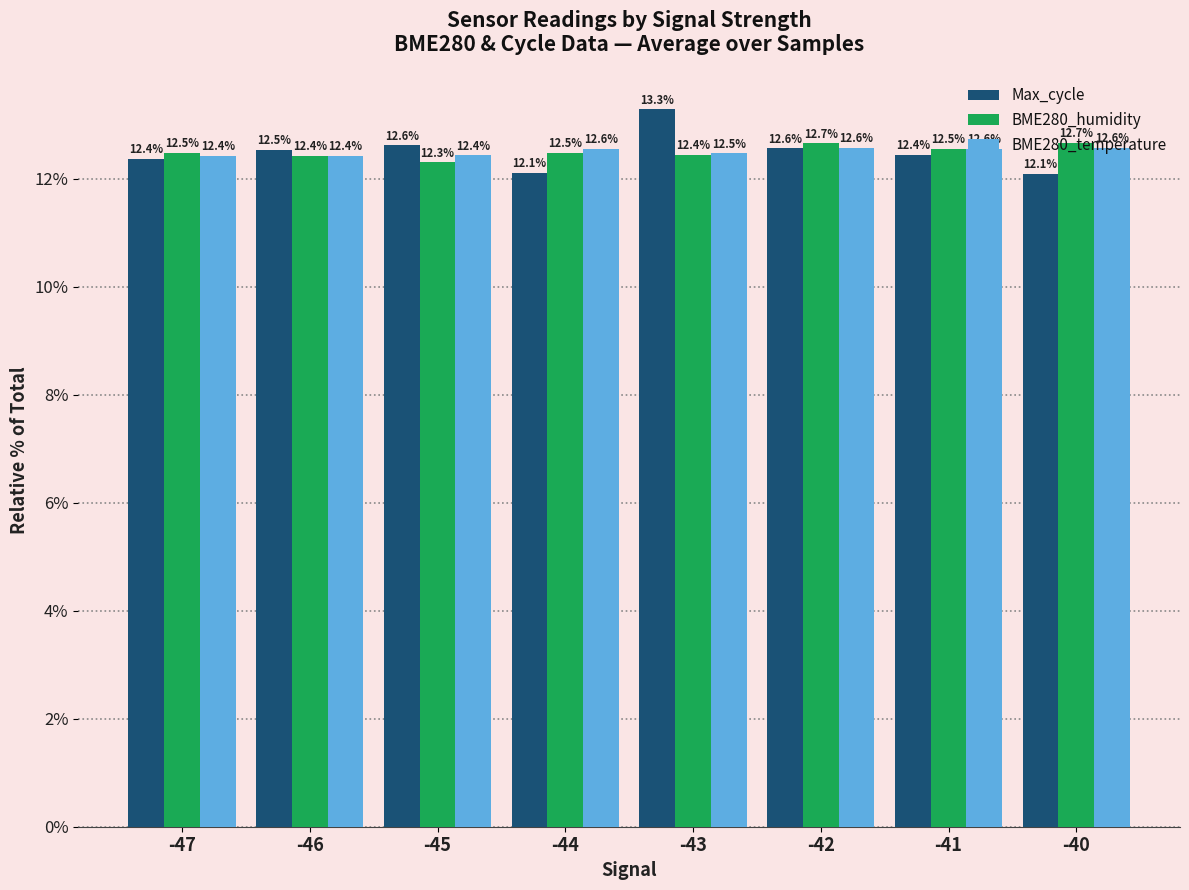

Which series has the largest range (max minus min)?

Max_cycle